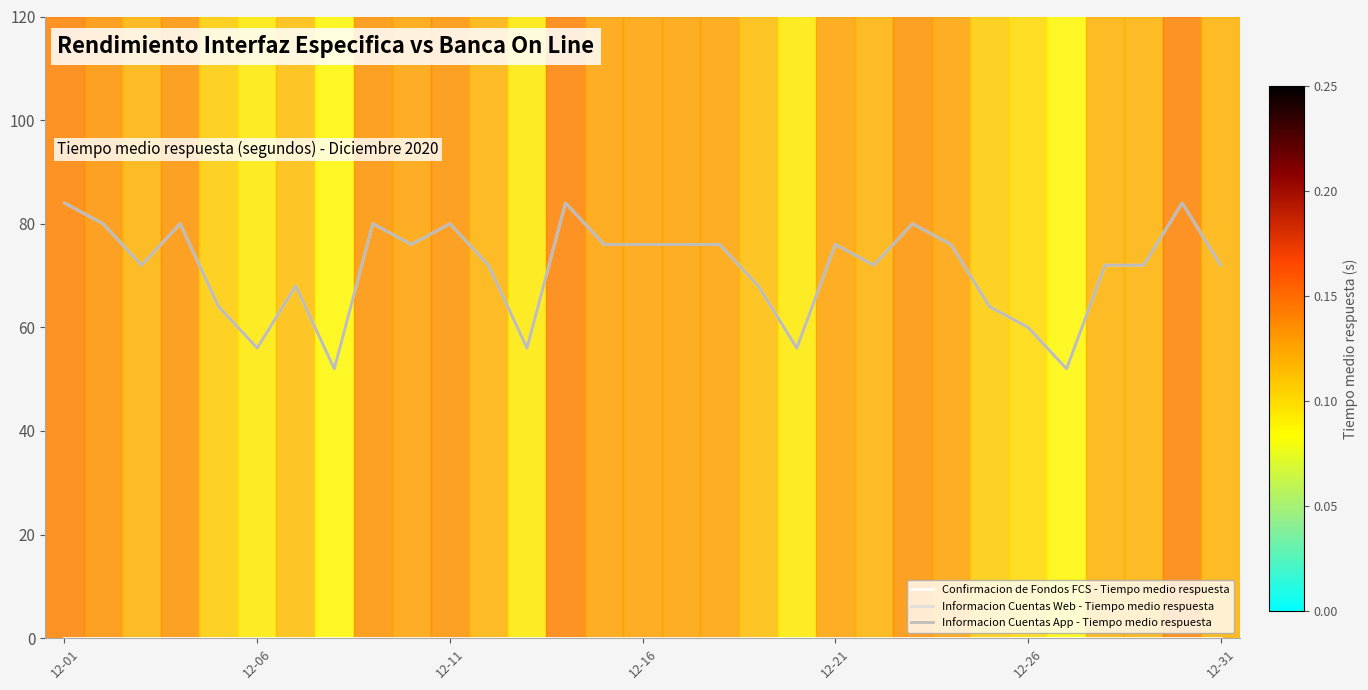

Does the chart display data point markers on the line(s)?

No